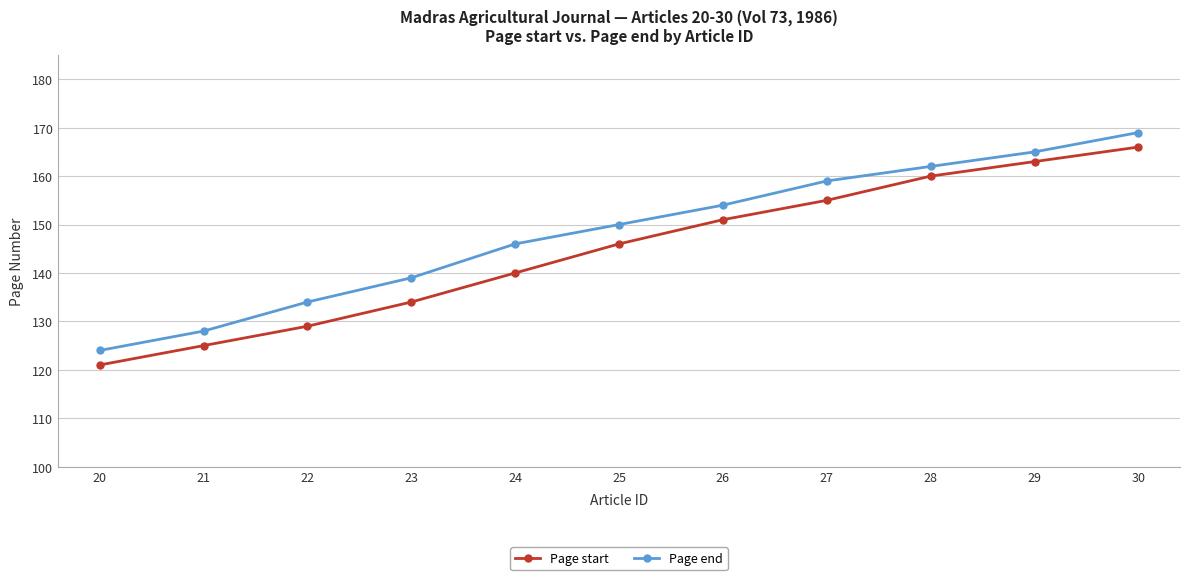

Which category has the lowest value in the Page end series?

20